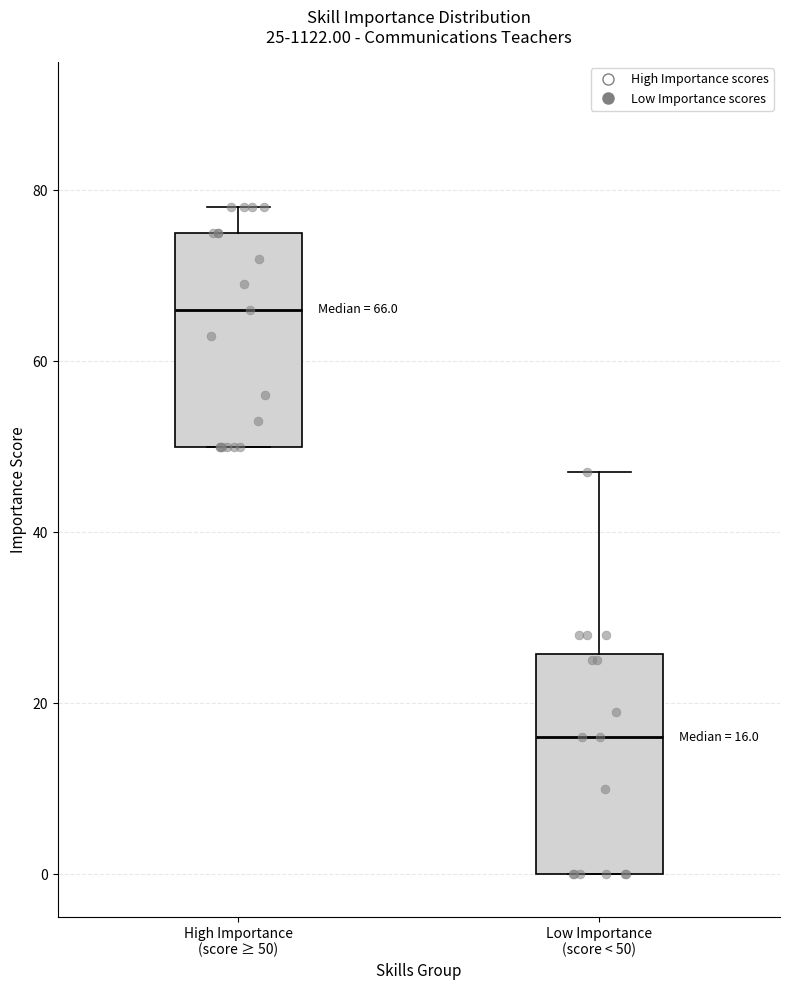

Which box's median line is the highest?

High Importance (score ≥ 50)